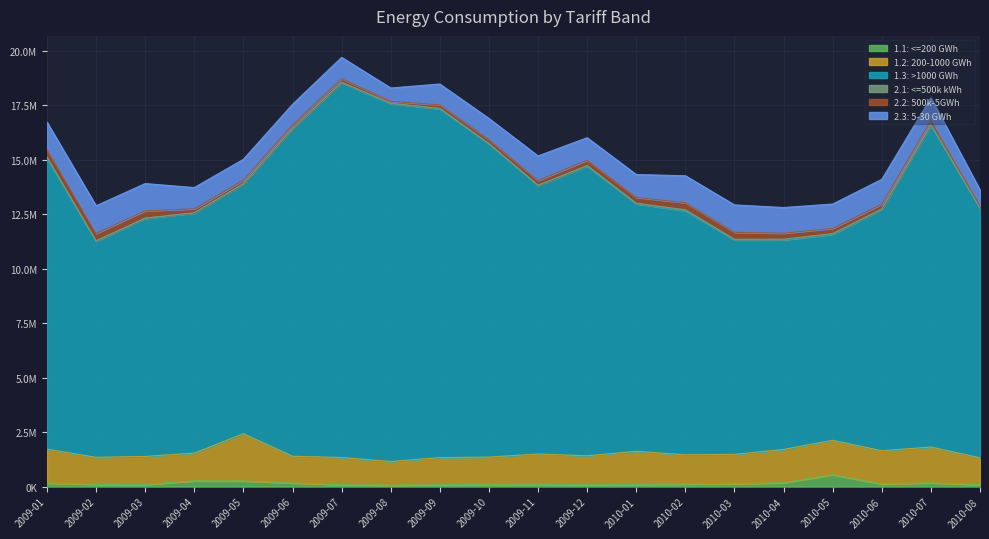

Where does the 1.3: >1000 GWh series first go above 11473951?

2009-01